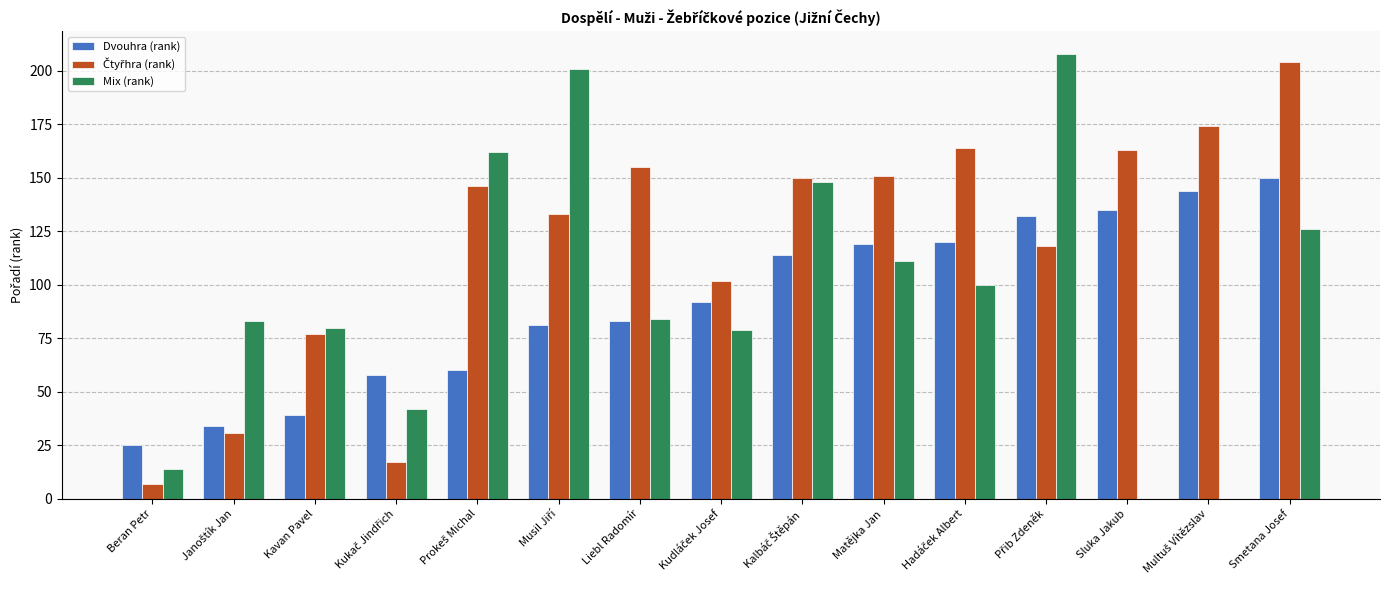

Read the Mix (rank) value at Matějka Jan.

111